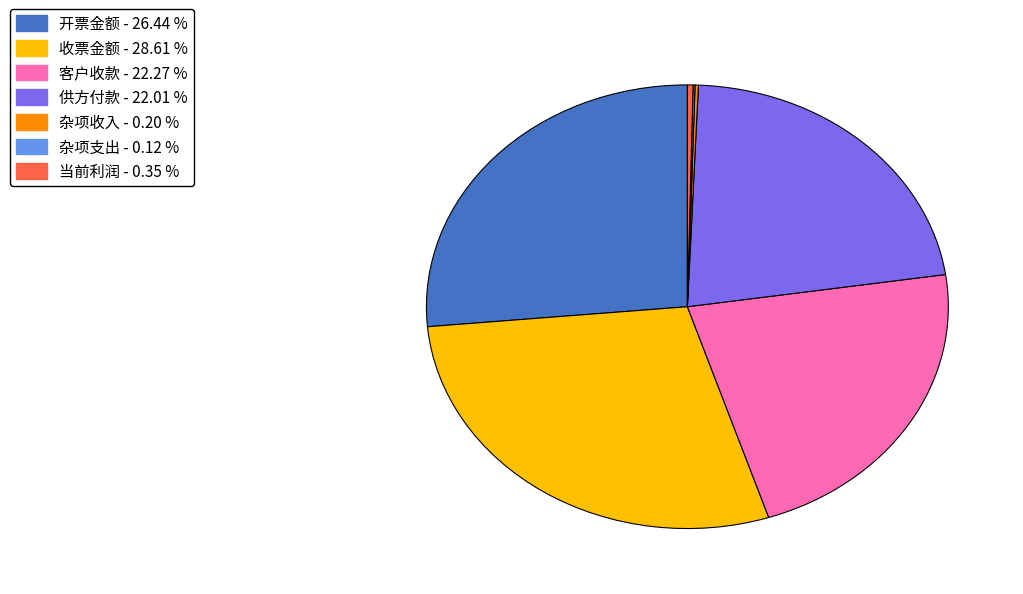

Which slice is the largest?

收票金额